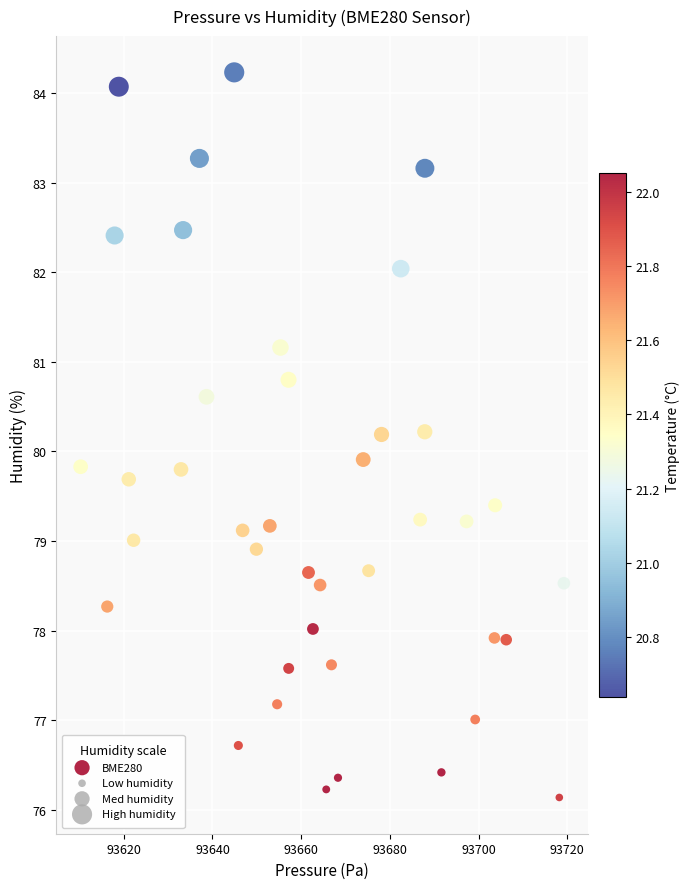

What is the range of X values (max minus min)?

109.0